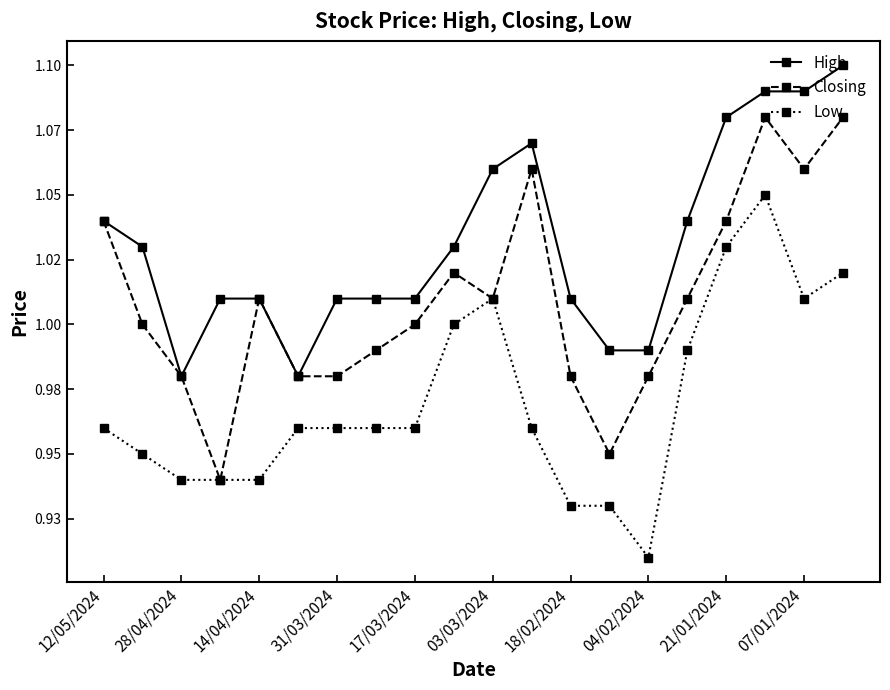

What are all the series names shown in the legend?

High, Closing, Low